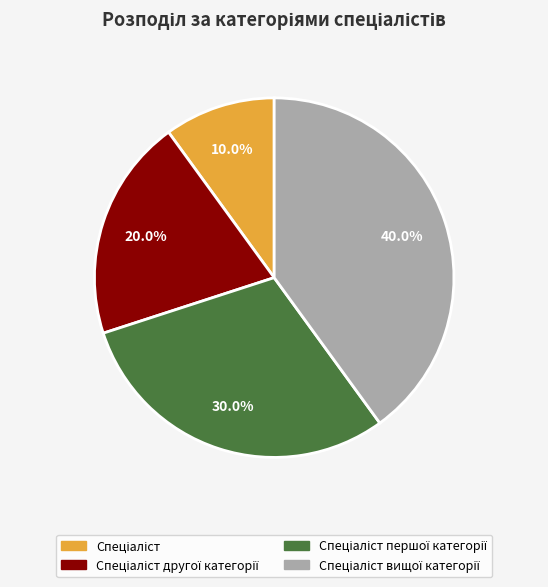

Is there a majority slice in this chart?

No